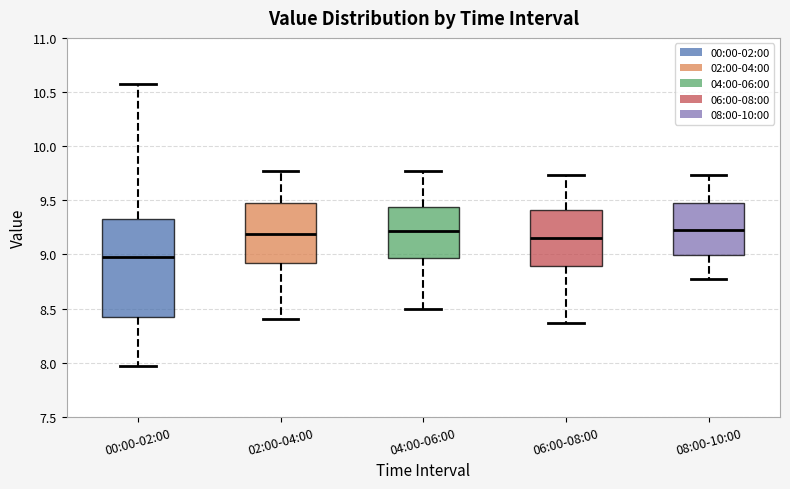

Which box is the tallest, from its lower edge to its upper edge?

00:00-02:00